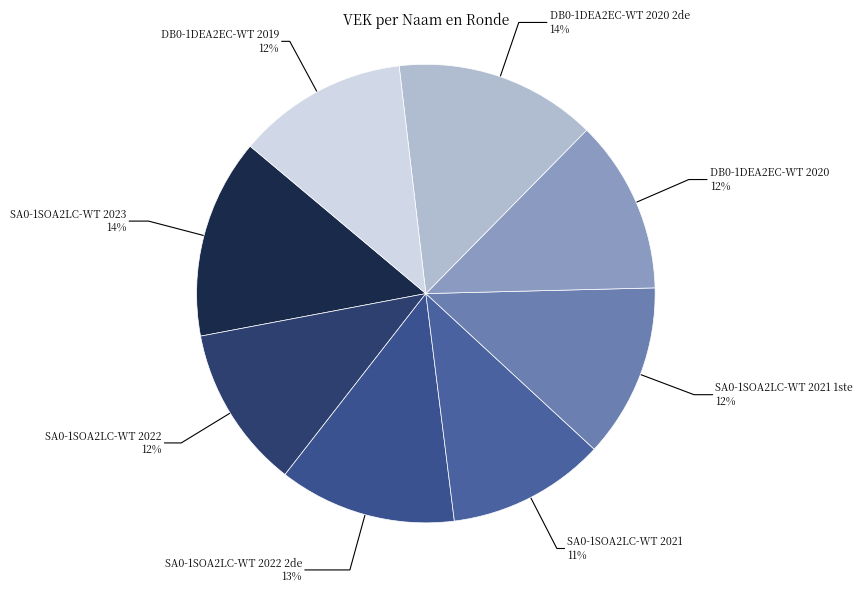

Combined, do DB0-1DEA2EC-WT 2020 2de 14% and SA0-1SOA2LC-WT 2021 1ste 12% account for over 50%?

No